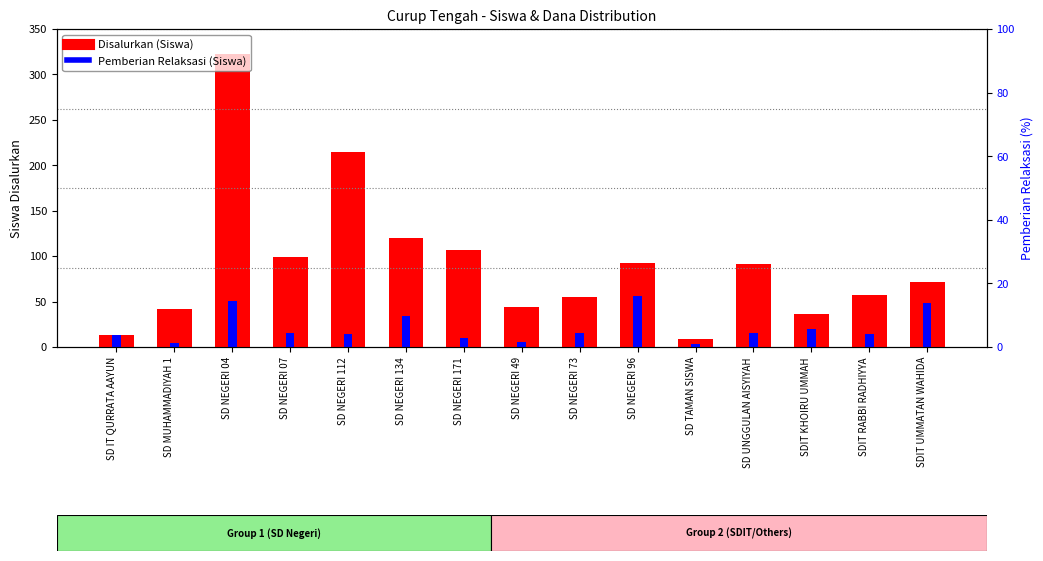

How many data points in Disalurkan (Siswa) are less than 71?

7